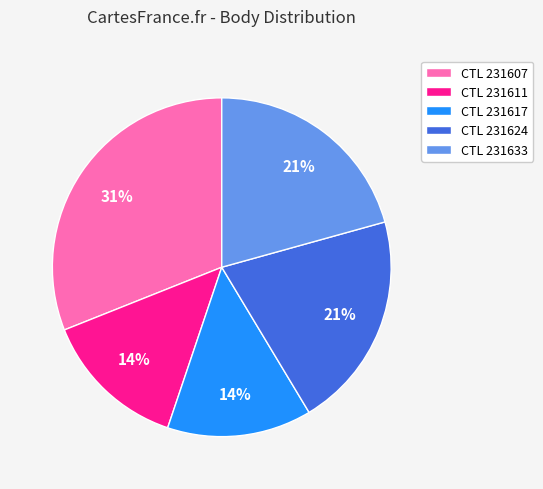

What percentage is the CTL 231607 slice, to the nearest percent?

31%